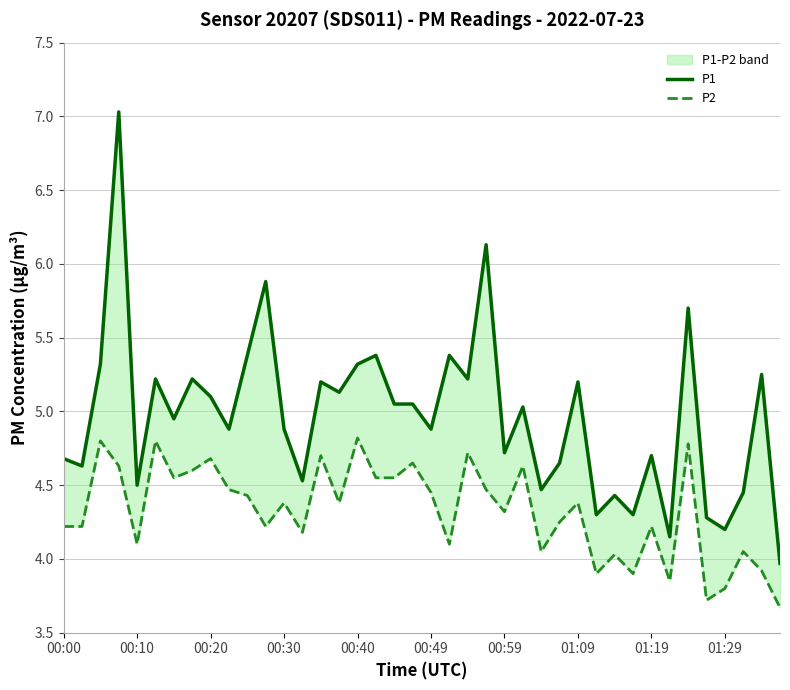

Is it true that P1 equals 7.1 at 35?

False